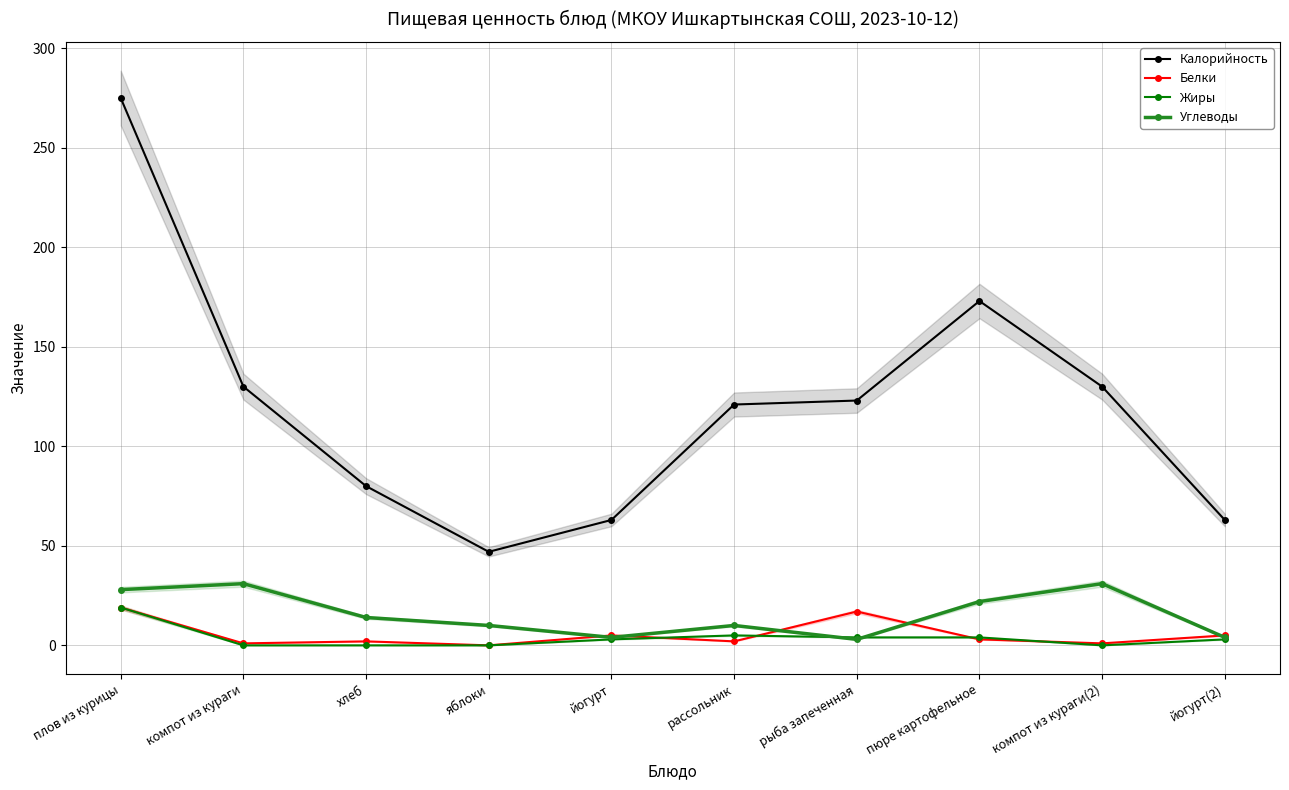

Reading left to right, transcribe all the data shown in this chart.

Калорийность: 275	130	80	47	63	121	123	173	130	63
Белки: 19	1	2	0	5	2	17	3	1	5
Жиры: 19	0	0	0	3	5	4	4	0	3
Углеводы: 28	31	14	10	4	10	3	22	31	4